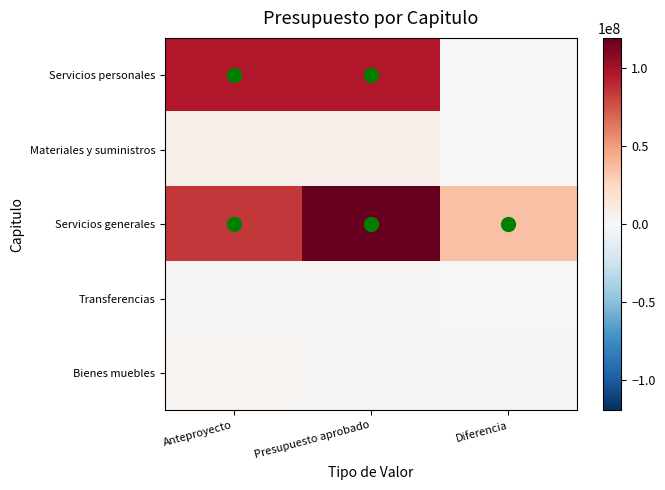

Which series has the largest total across all categories?

Servicios generales